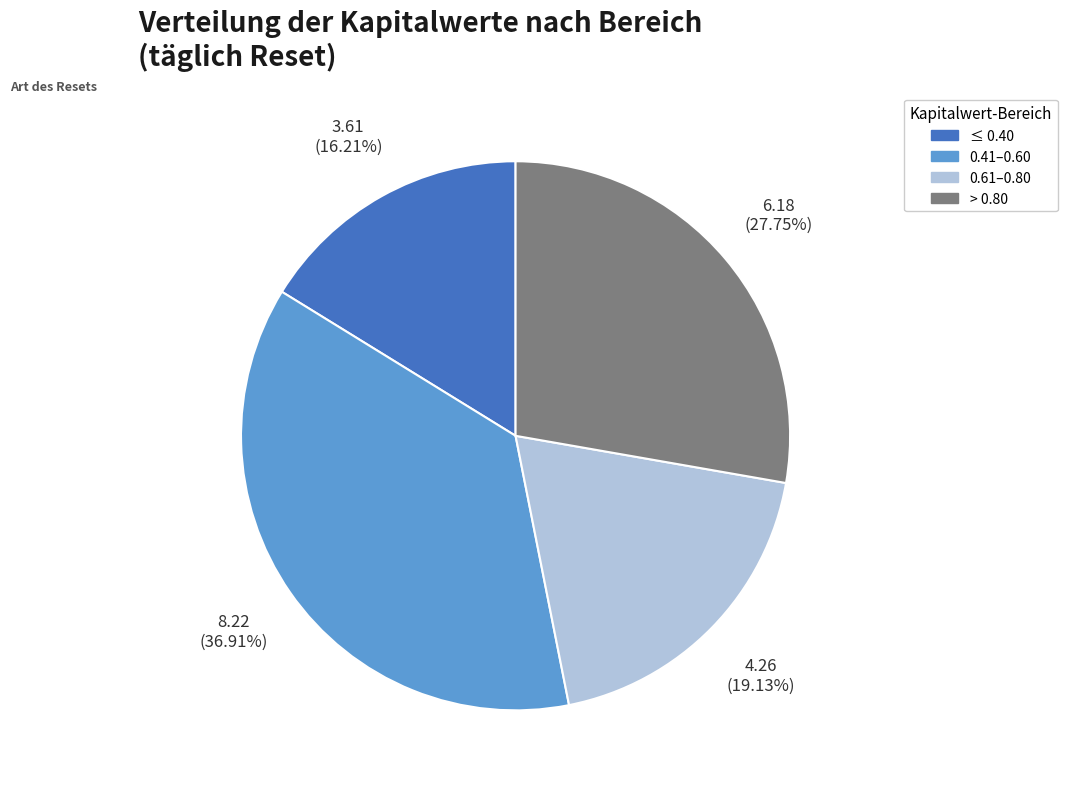

Is there any slice that represents more than half of the pie?

No